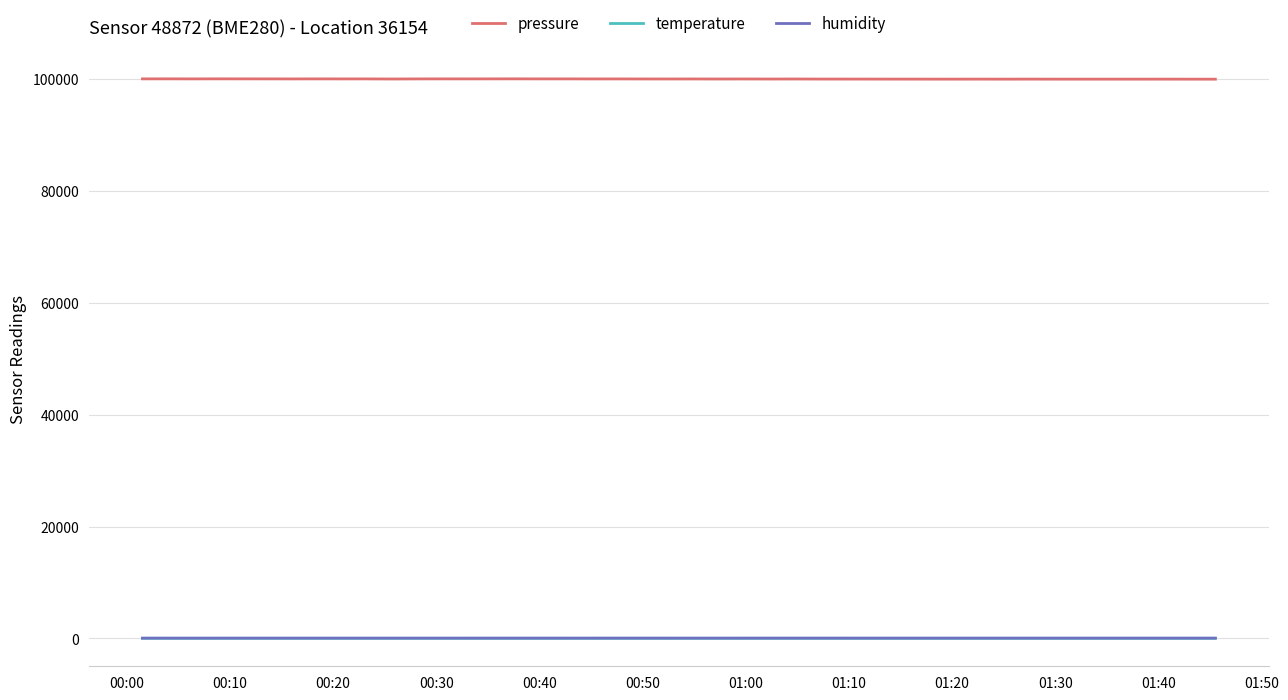

Which series has the largest range (max minus min)?

pressure